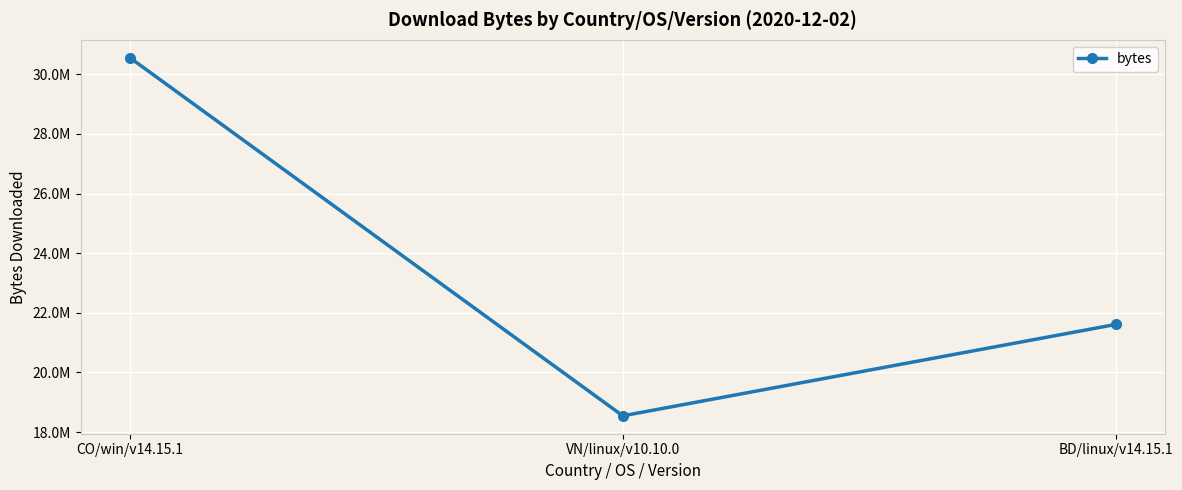

At which label is the value closest to 24550348?

BD/linux/v14.15.1